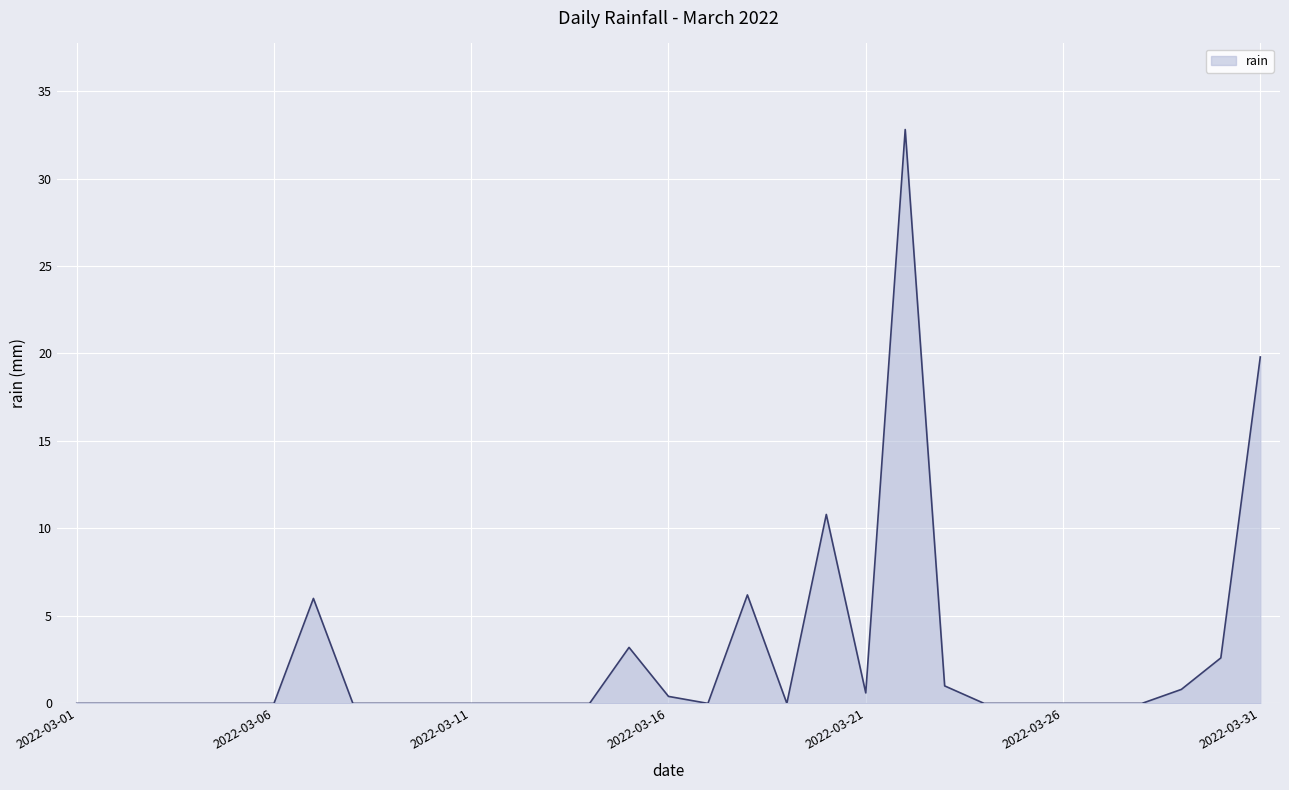

What is the difference between the maximum and minimum values?

32.8